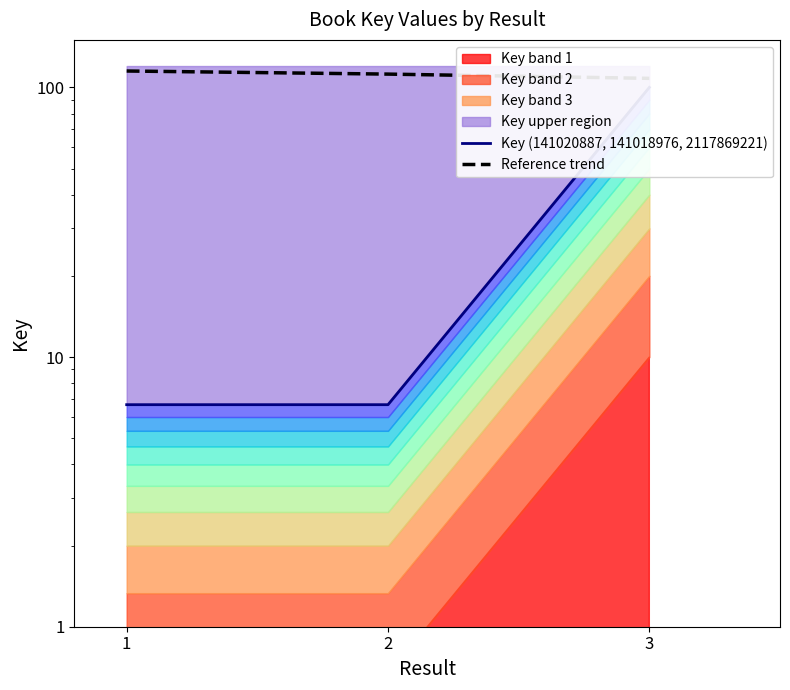

Which has a higher value, 3 or 2?

3